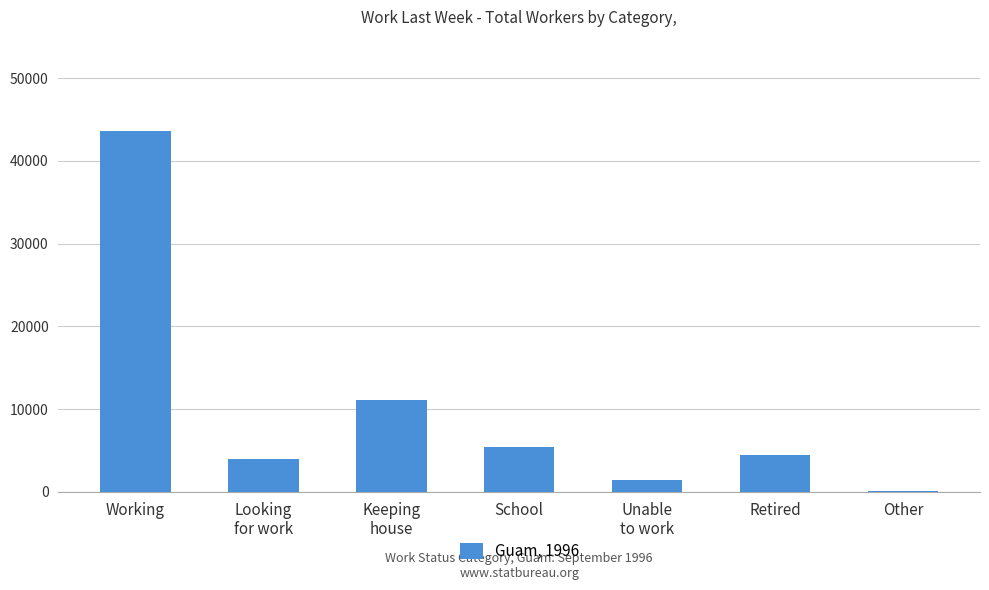

Are the bars horizontal?

No